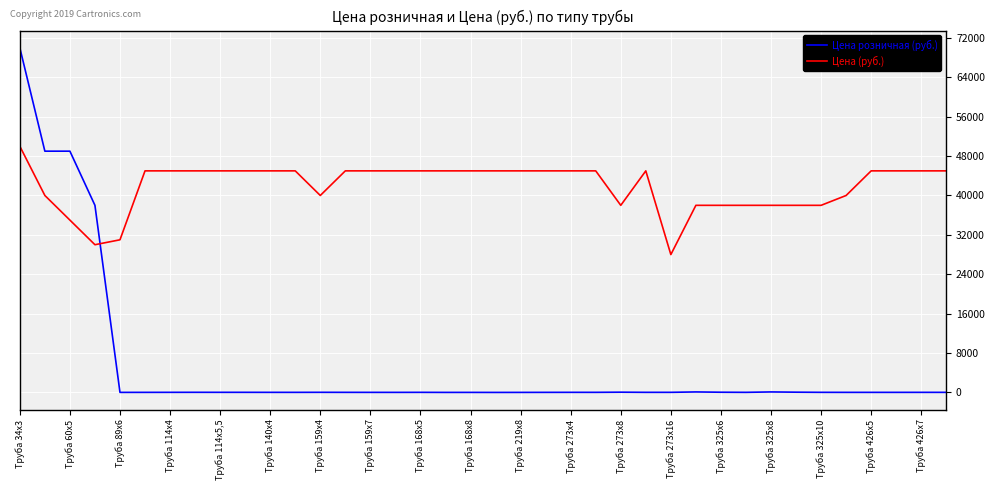

After their last crossing, which series has the higher values: Цена (руб.) or Цена розничная (руб.)?

Цена (руб.)